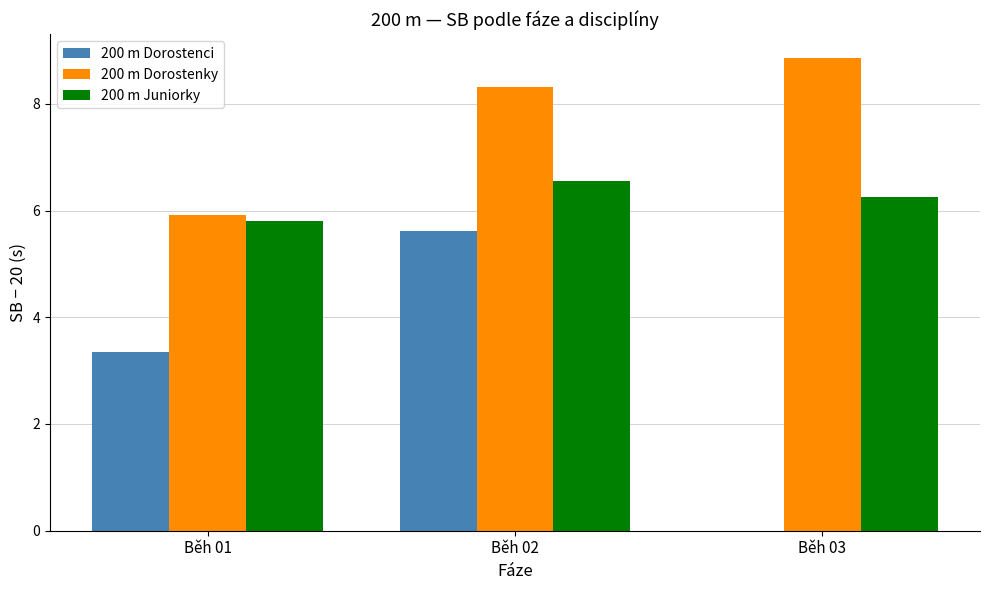

Which series has the largest total across all categories?

200 m Dorostenky